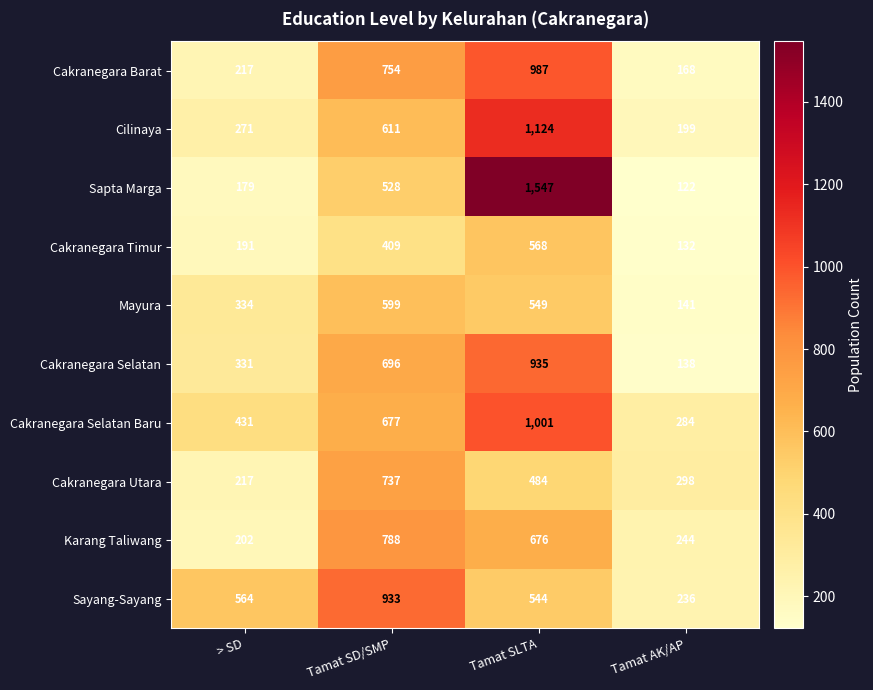

What value does the Cakranegara Barat series have at Tamat SLTA, to the nearest 10?

990